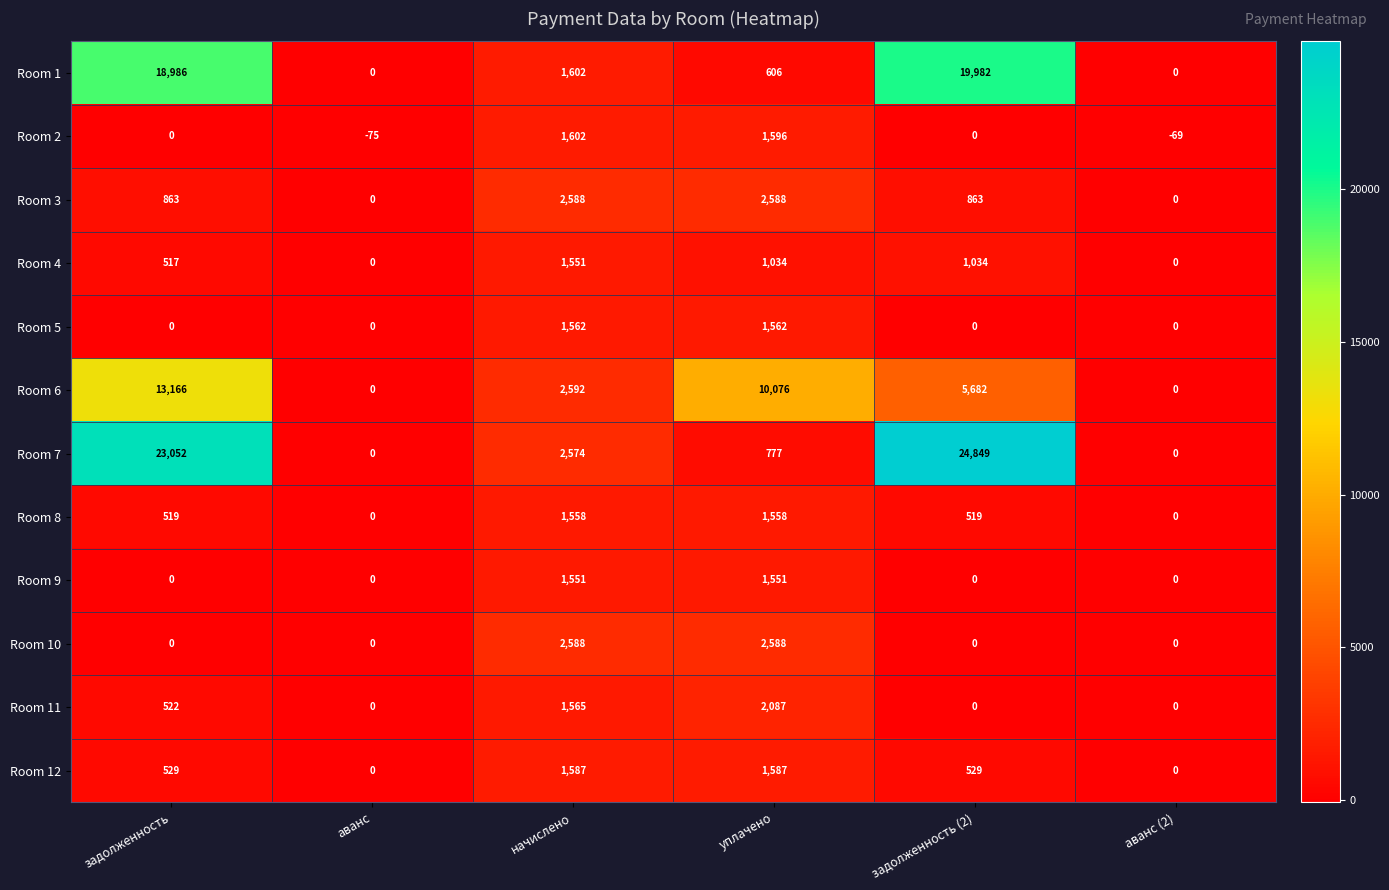

The value of Room 4 at уплачено is 612. True or false?

False